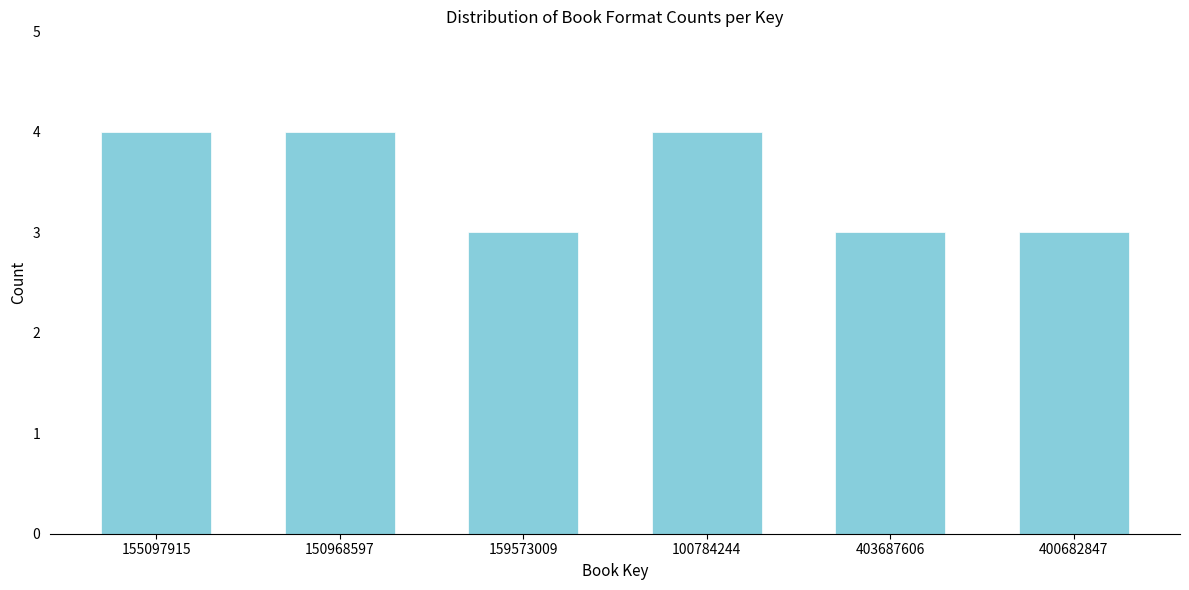

Reading left to right, list all the values displayed in this chart.

155097915=4	150968597=4	159573009=3	100784244=4	403687606=3	400682847=3